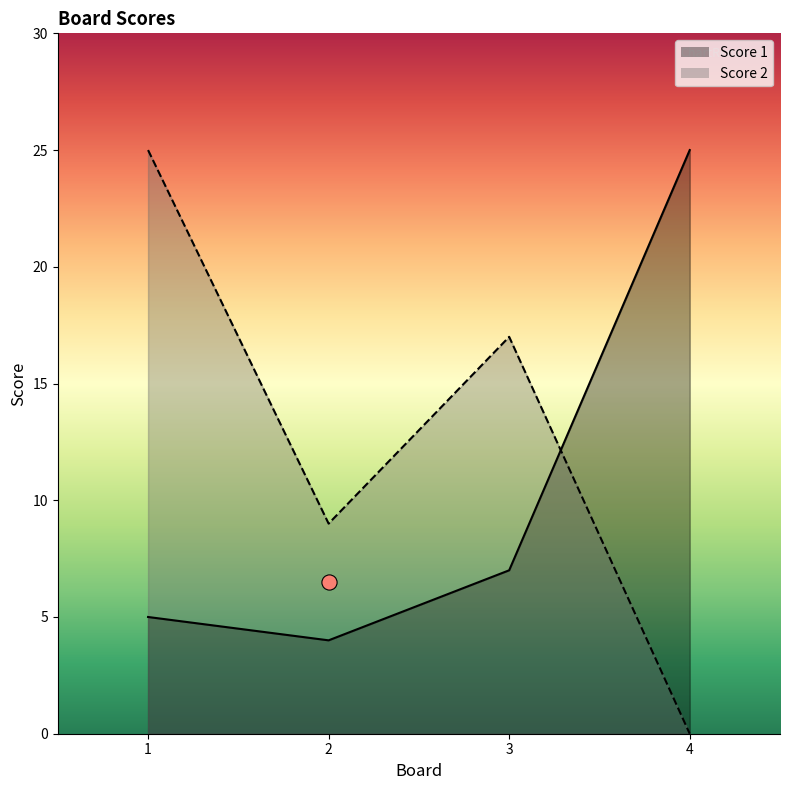

What is the total value across all series at 3?

24